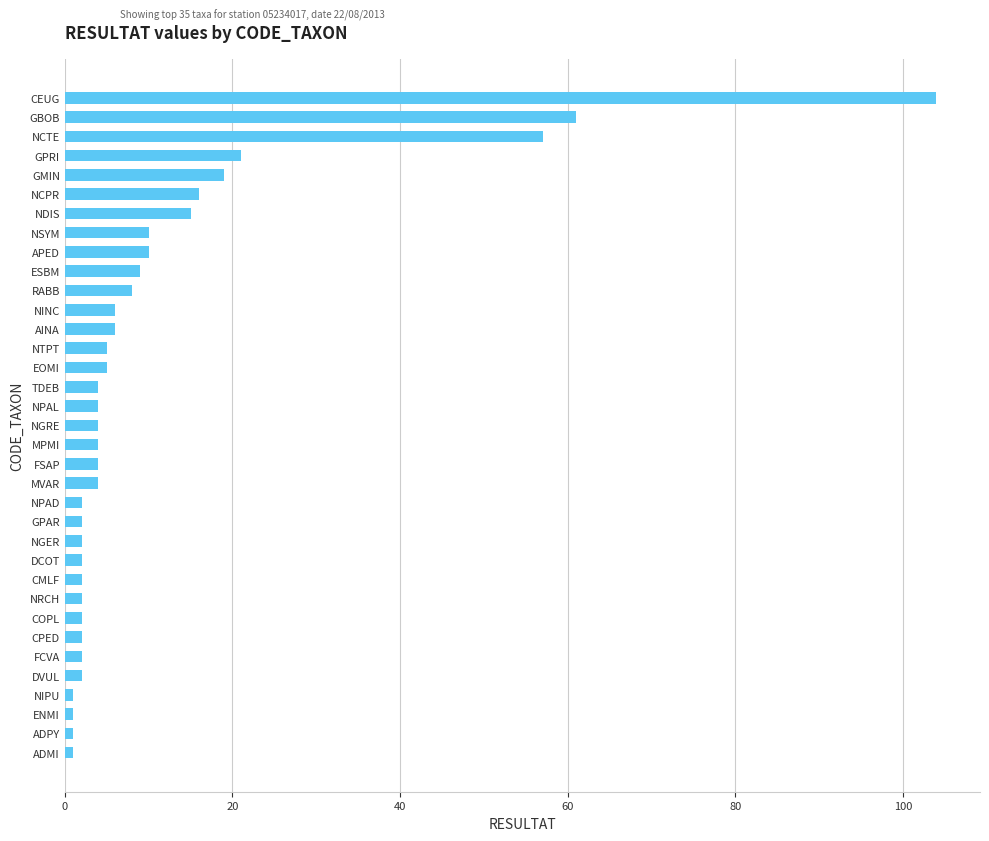

What is the change in value from GMIN to CEUG?

+85